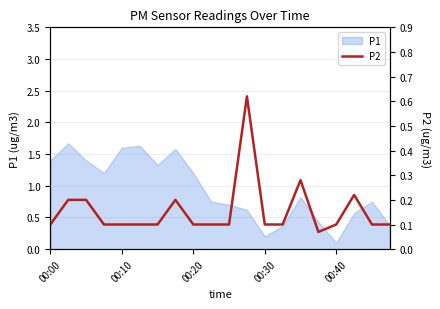

Where is the first local maximum?

7